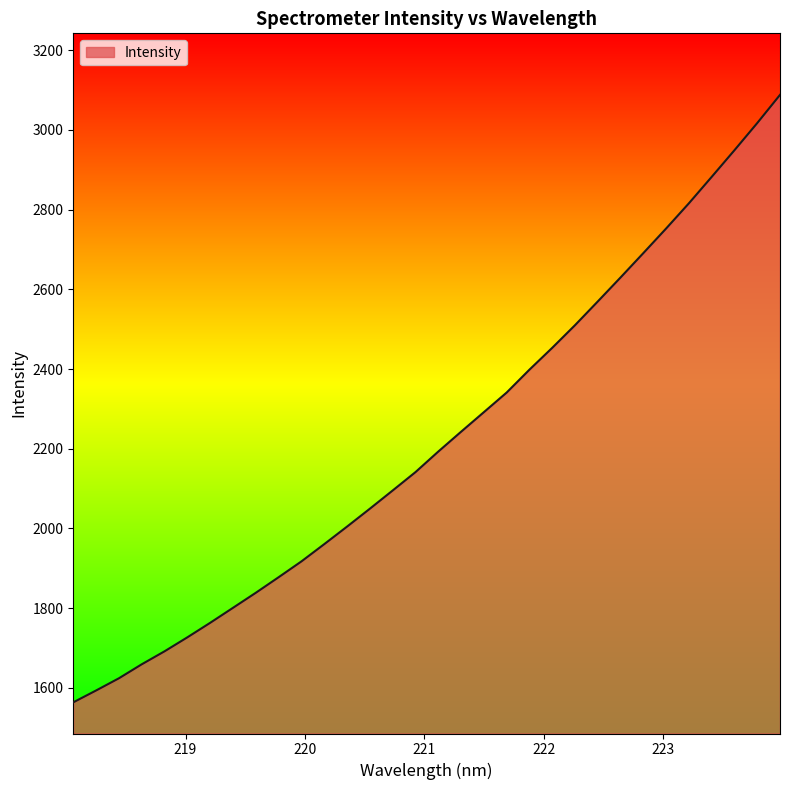

What is the smallest value displayed?

1563.9